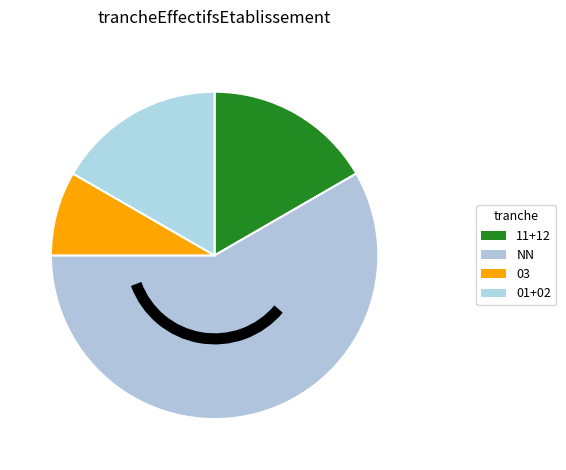

Count the number of slices in the pie.

4